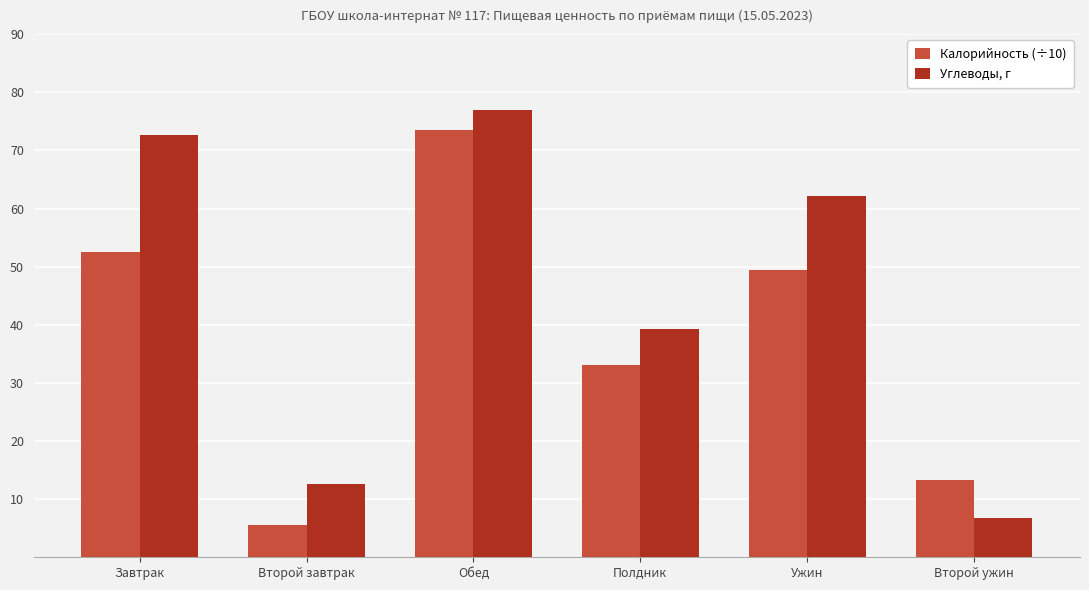

Are the bars horizontal?

No